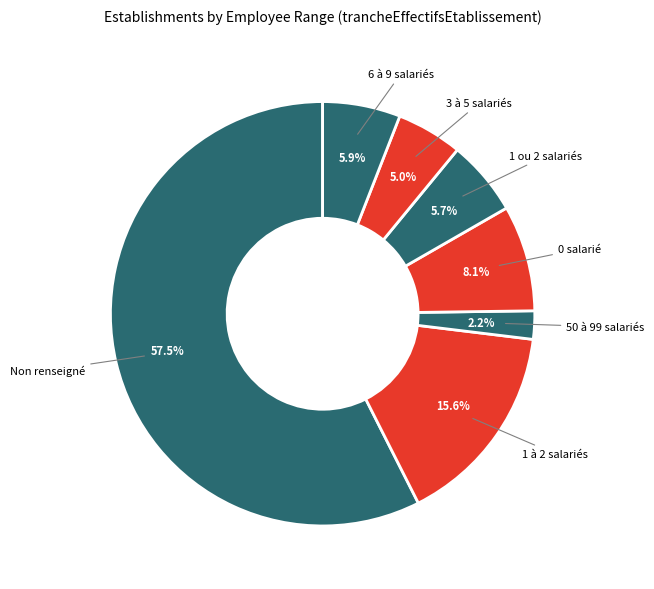

To the nearest percent, what is the difference between the largest and smallest slice percentages?

55%